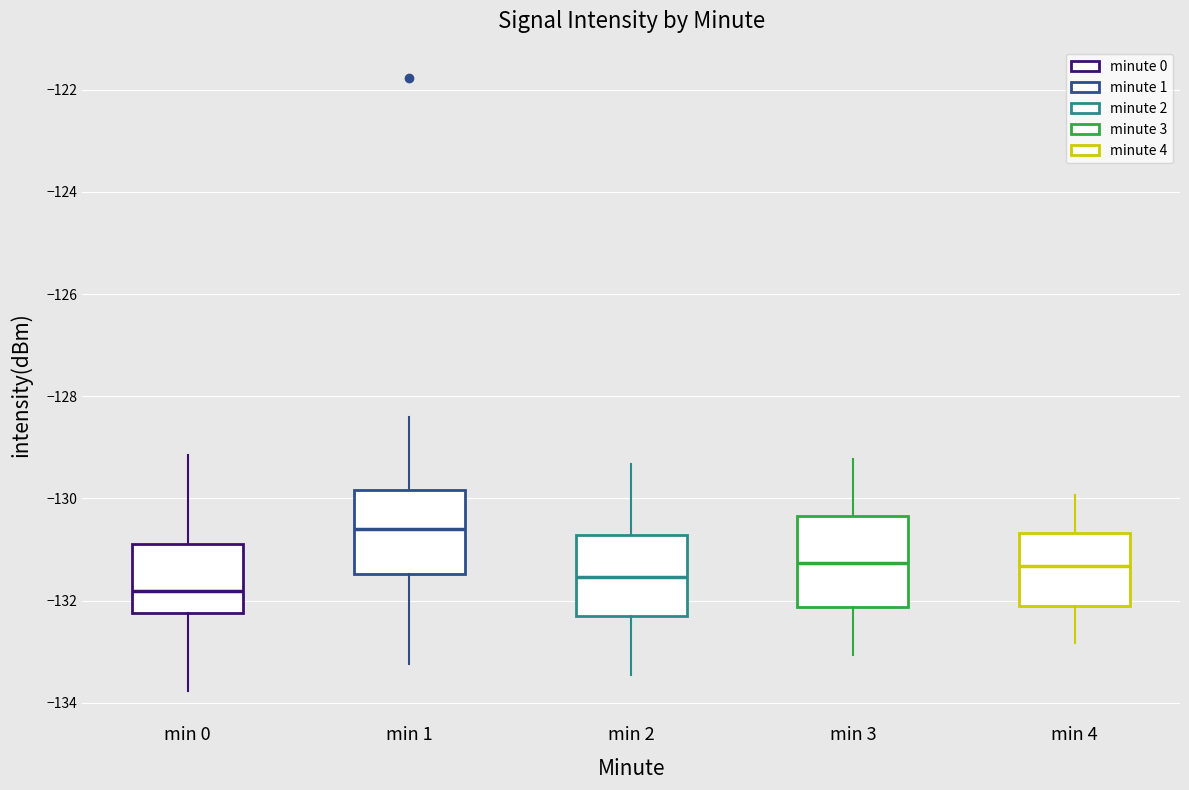

Which box has the lowest median line?

min 0